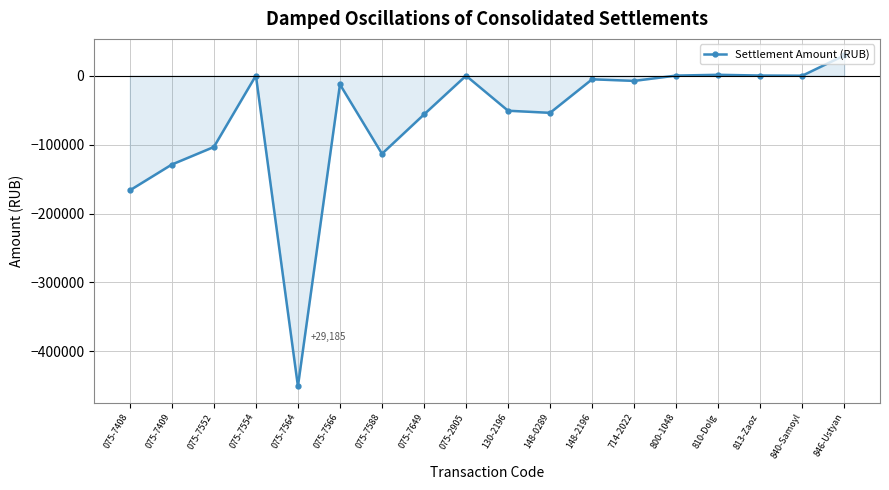

What is the average value?

-62250.7